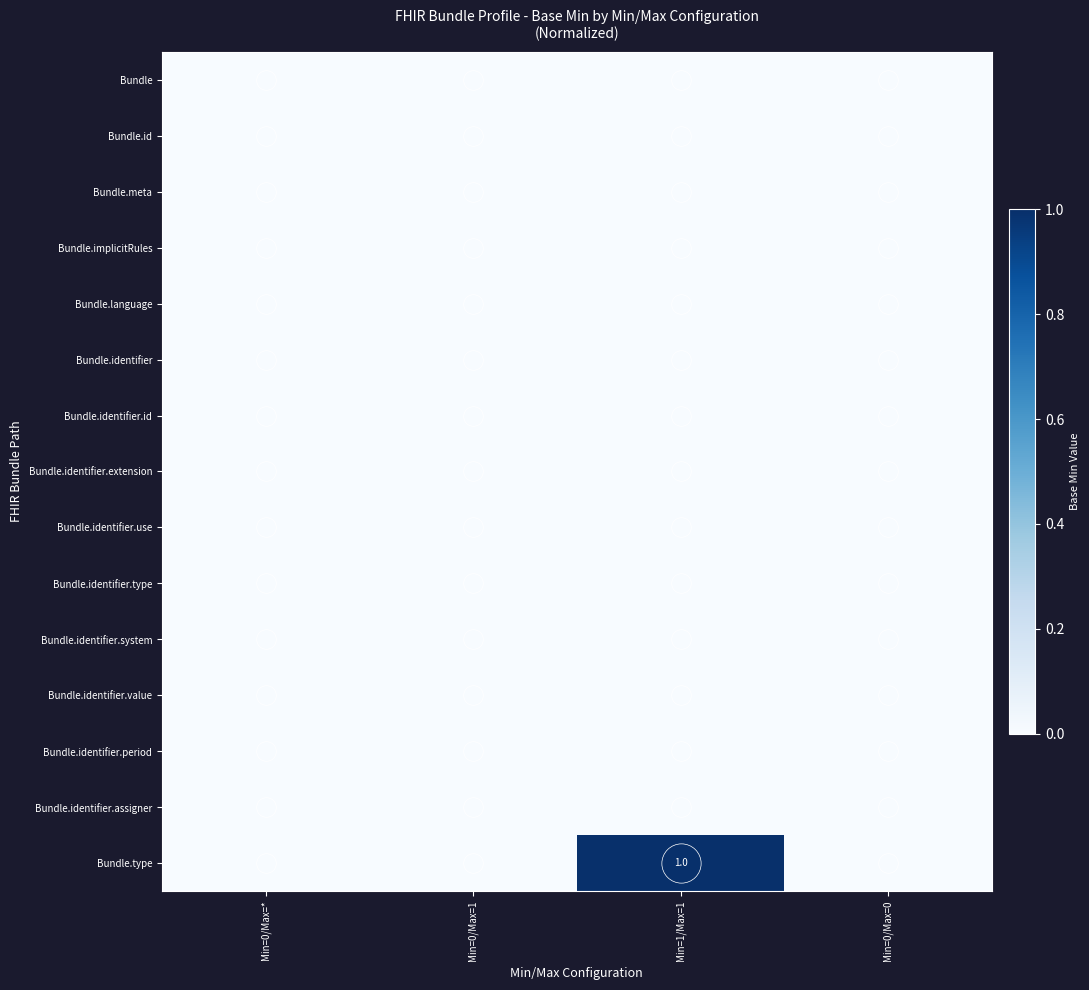

True or false: Bundle.type has a value of 0 at Min=0/Max=*.

True